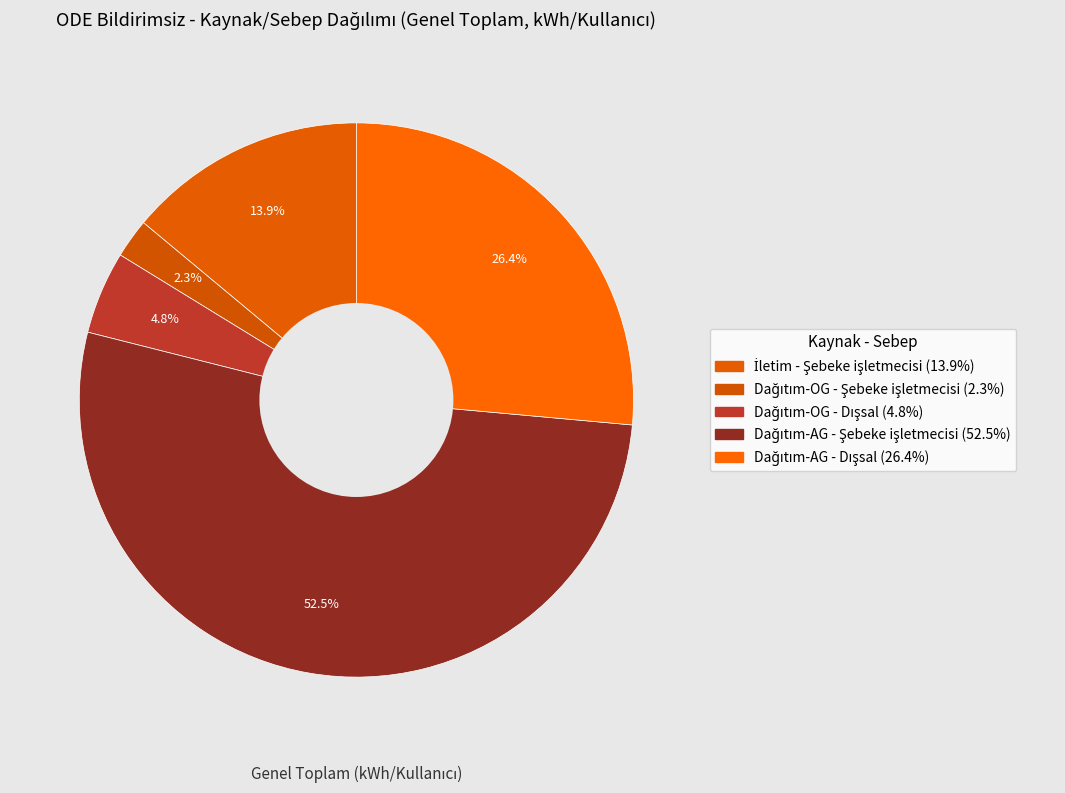

How many segments does this pie chart have?

5